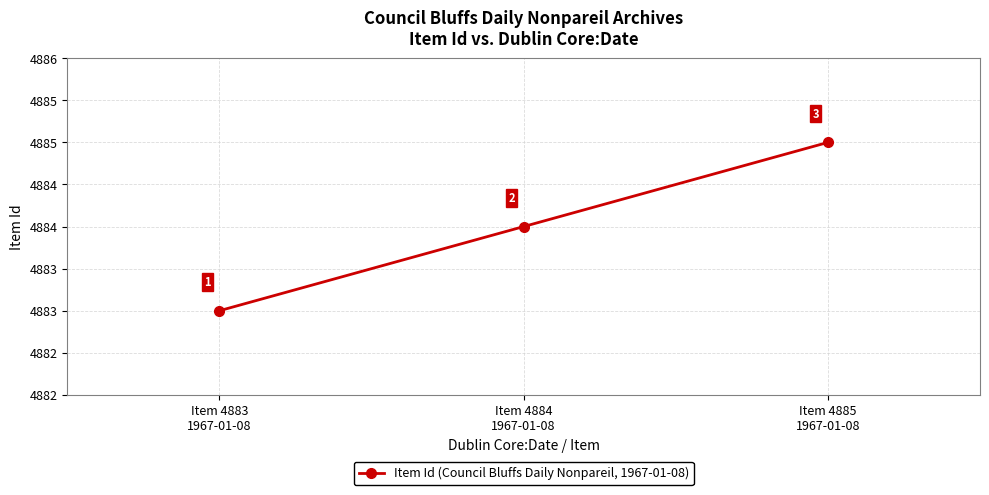

What is the value of the 1st point from the left?

4883